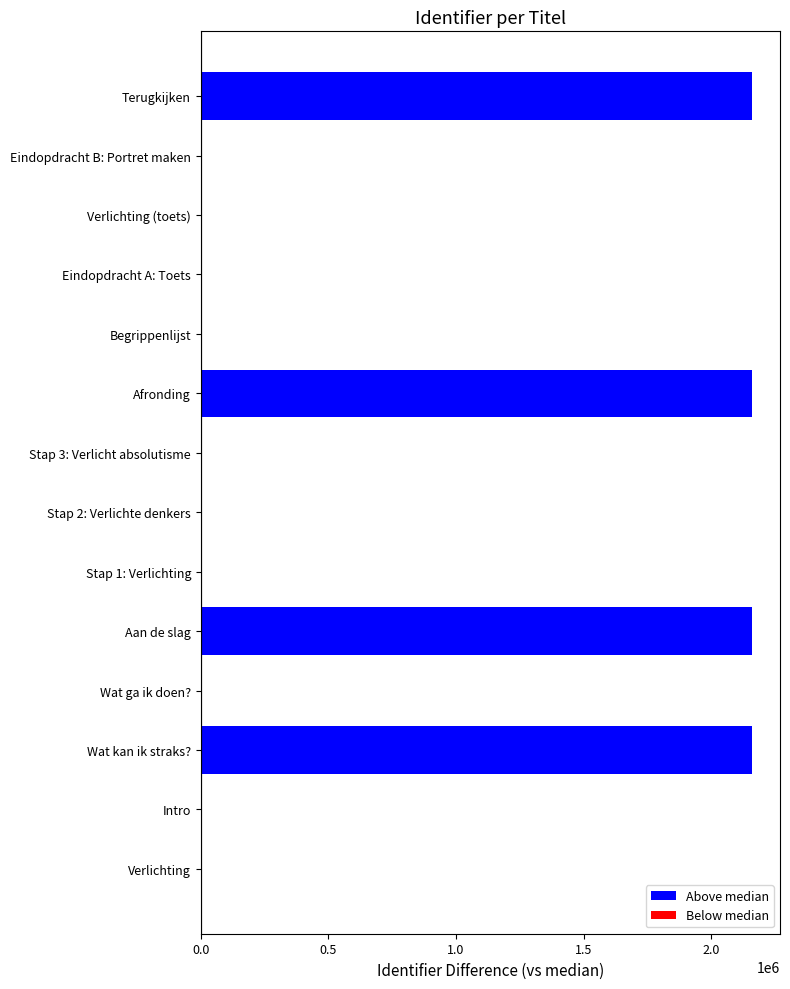

What is the greatest value displayed?

2161645